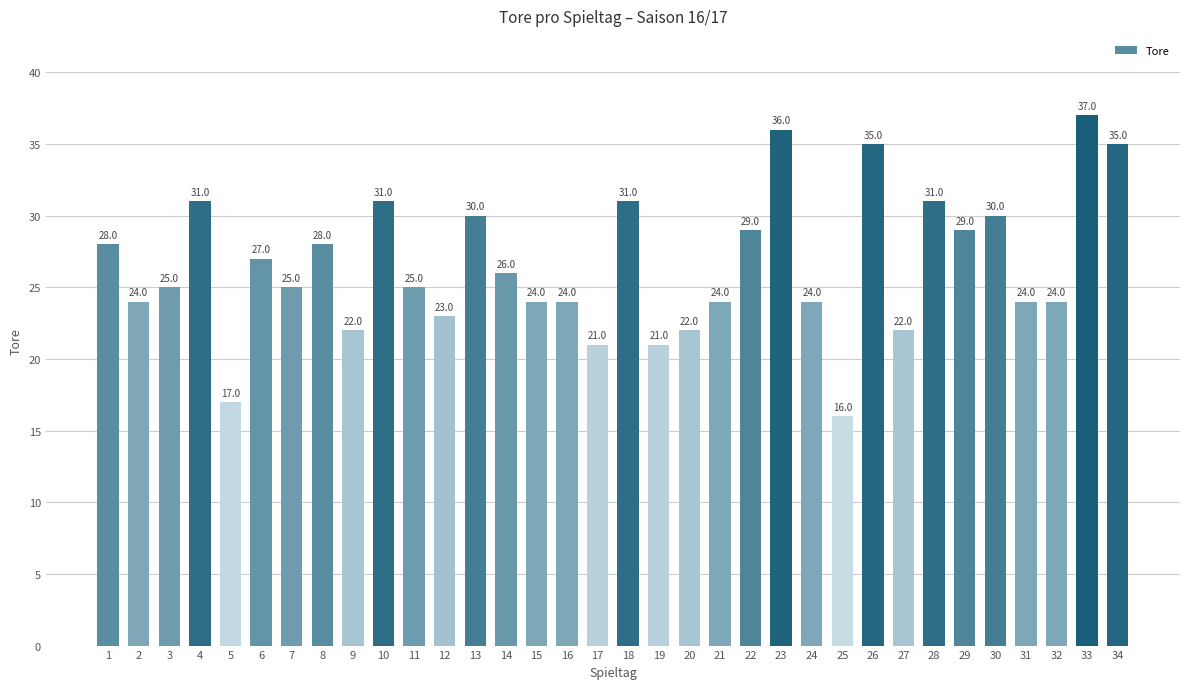

The chart shows a value of 31 at 18. True or false?

True